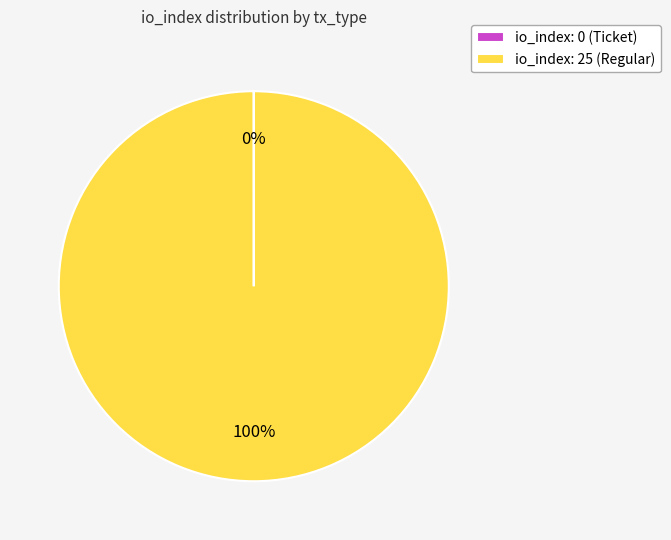

What is the majority slice?

io_index: 25 (Regular)